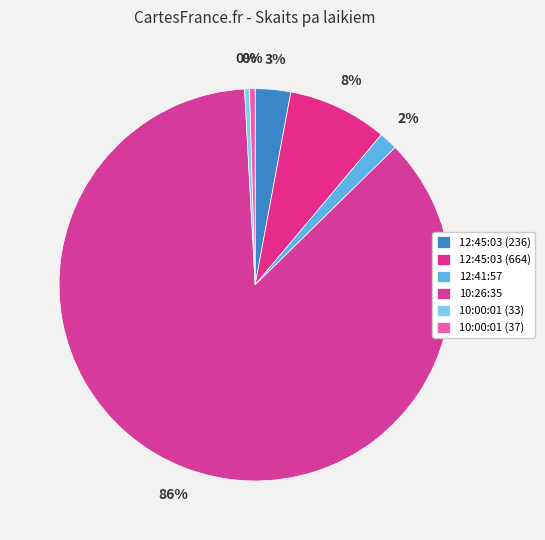

Rank the categories by value from lowest to highest.

10:00:01 (33), 10:00:01 (37), 12:41:57, 12:45:03 (236), 12:45:03 (664), 10:26:35